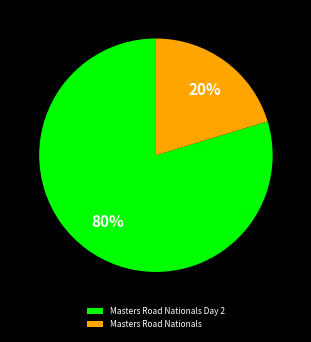

Which has a higher value, Masters Road Nationals or Masters Road Nationals Day 2?

Masters Road Nationals Day 2